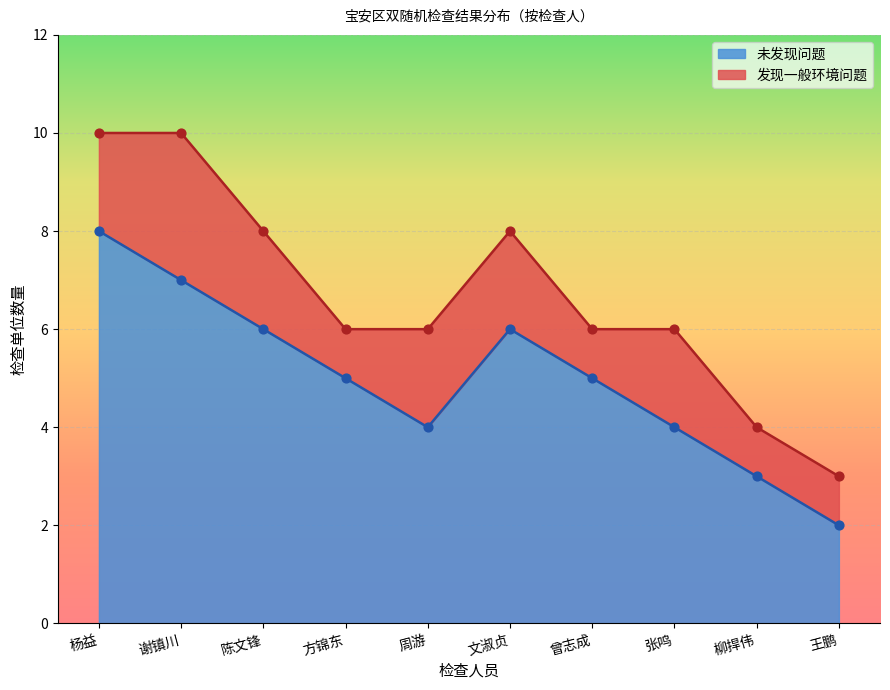

Approximately how many times larger is the value at 王鹏 compared to 周游?

0.5